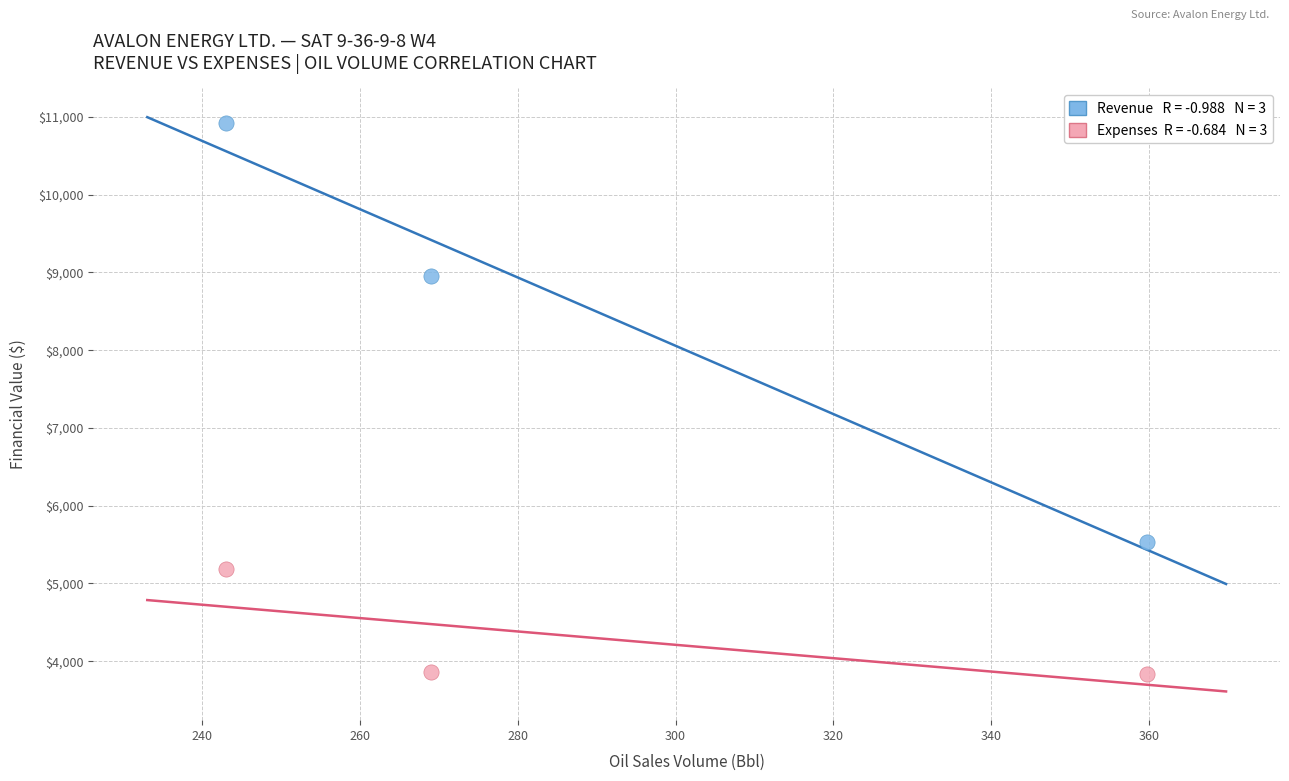

Across all series, what Y value is closest to 7374?

8959.1